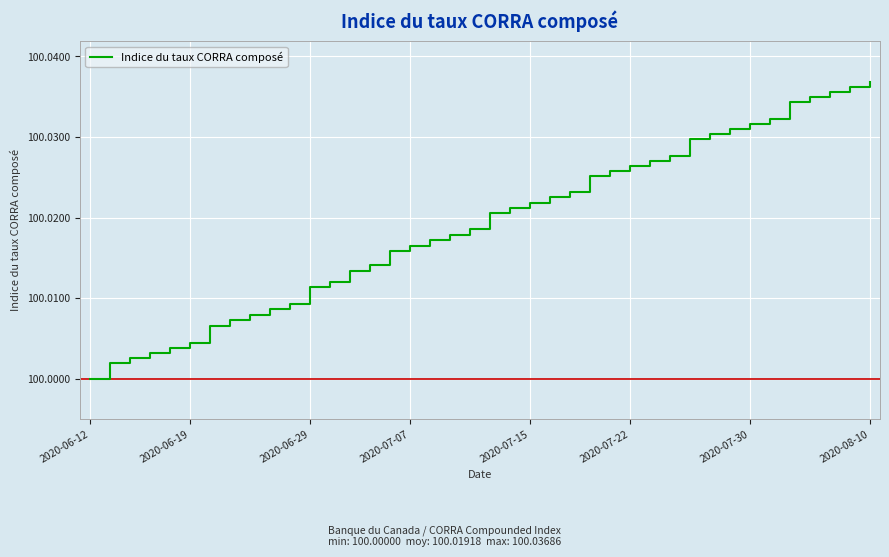

Does the chart display data point markers on the line(s)?

No